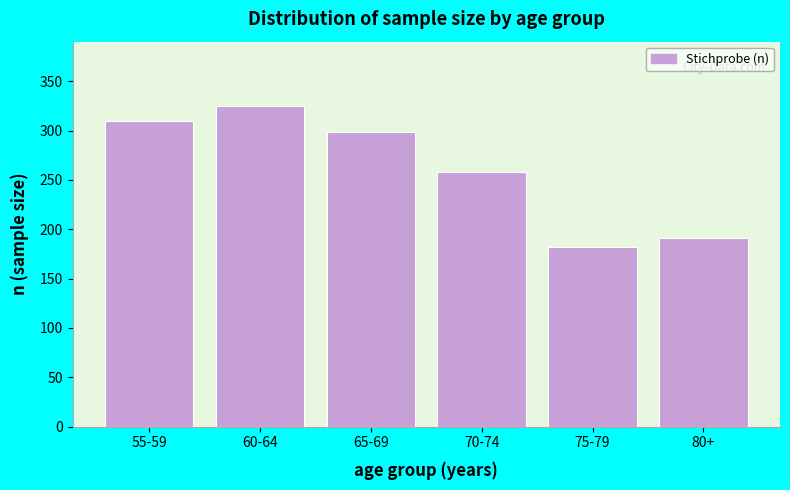

Reading left to right, extract all data points from this chart.

55-59=310	60-64=325	65-69=298	70-74=258	75-79=182	80+=191